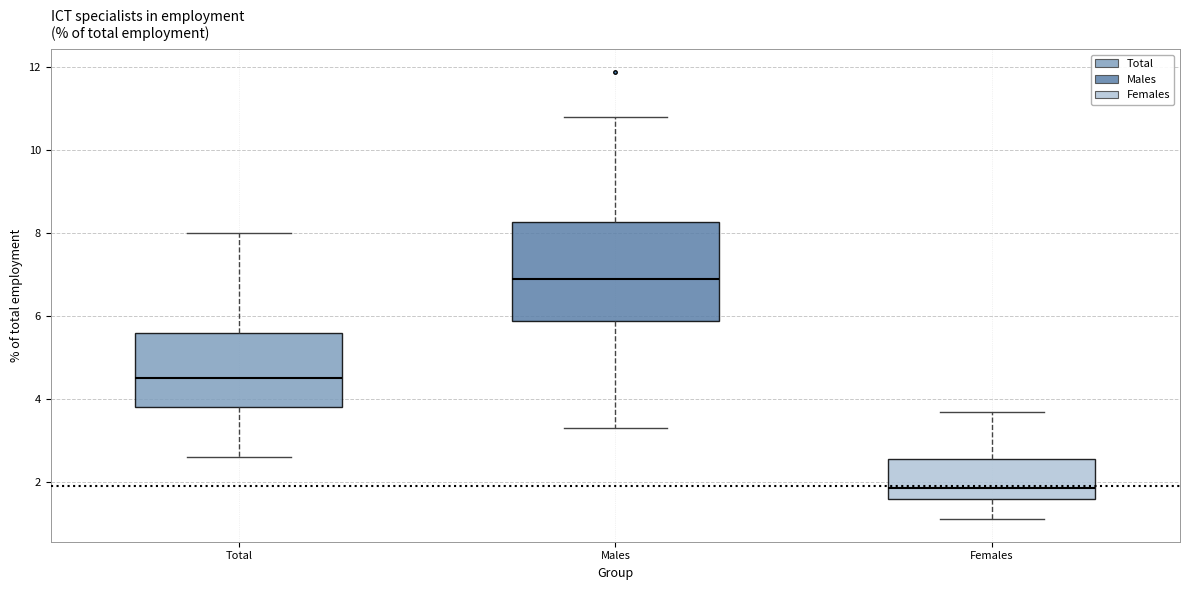

Where is the lower edge of the box for Total on the y-axis? The values are not printed on the chart, so give them approximately, as read against the axis.

3.8